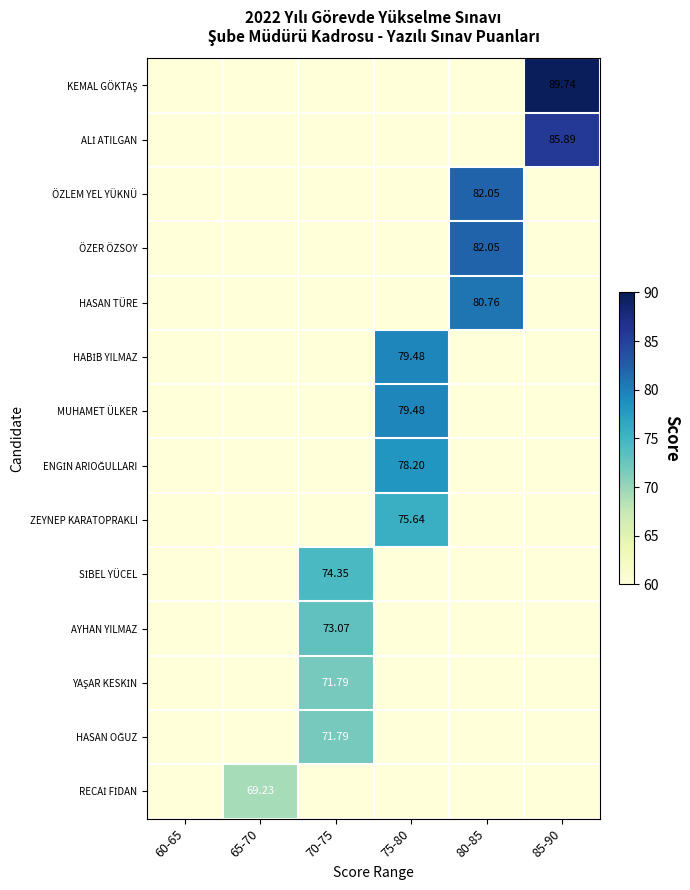

At which label does MUHAMET ÜLKER reach its minimum?

60-65